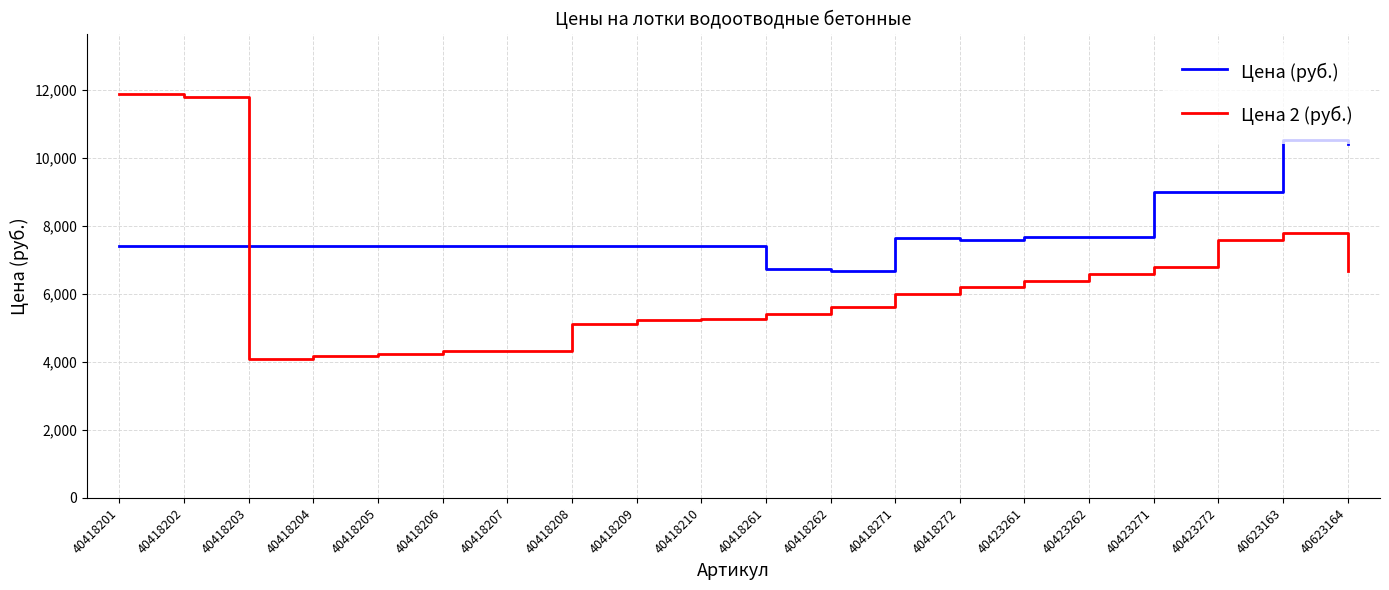

The value of Цена 2 (руб.) at 40418210 is 5268. True or false?

True